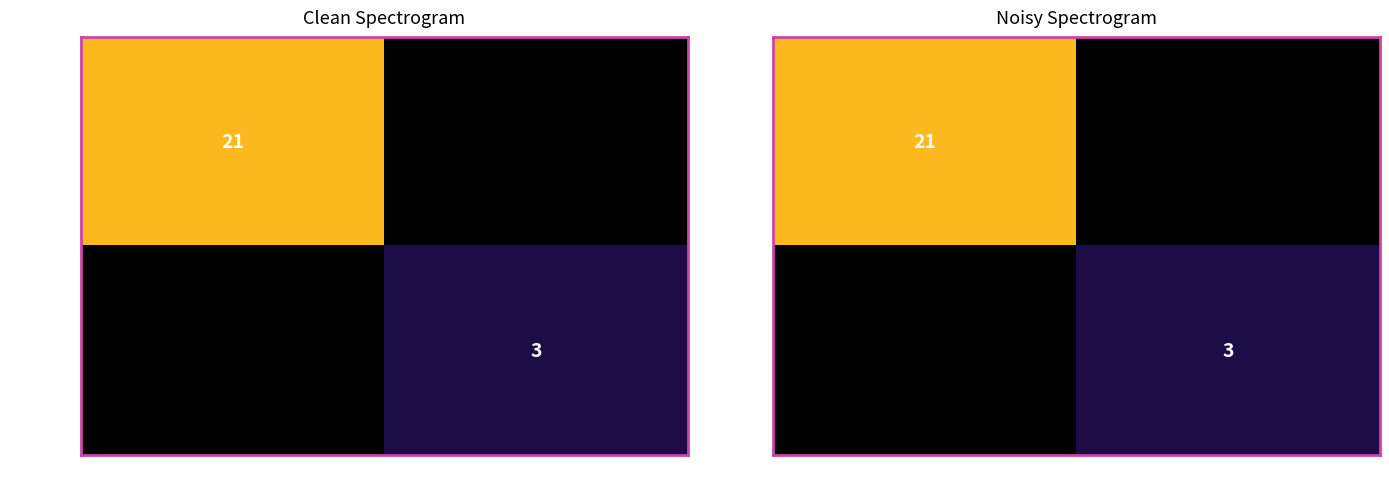

Is it true that b55a3f3e… equals 21.0 at -1?

True